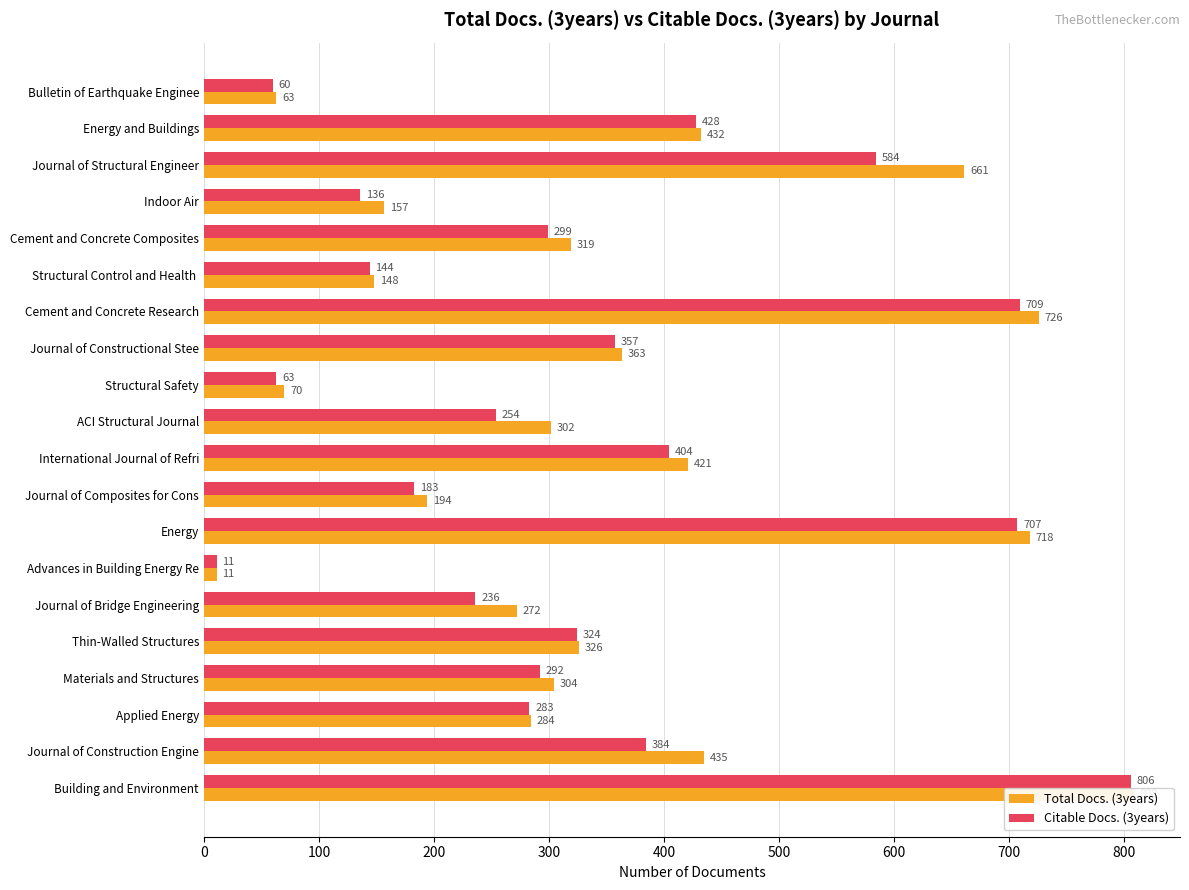

Which series has the largest total across all categories?

Total Docs. (3years)